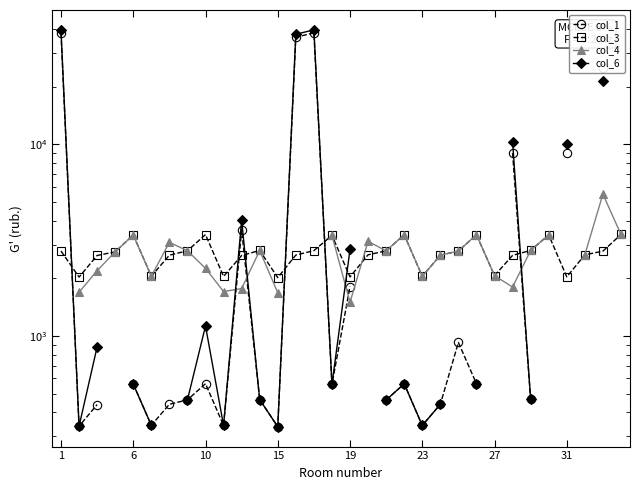

How many values in the col_1 (задолженность) series are below 563?

16